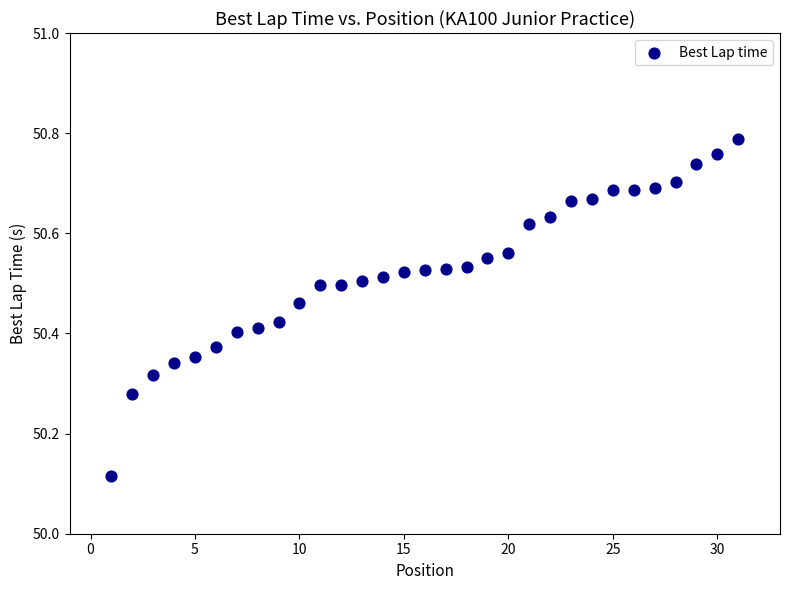

What is the range of X values (max minus min)?

30.0